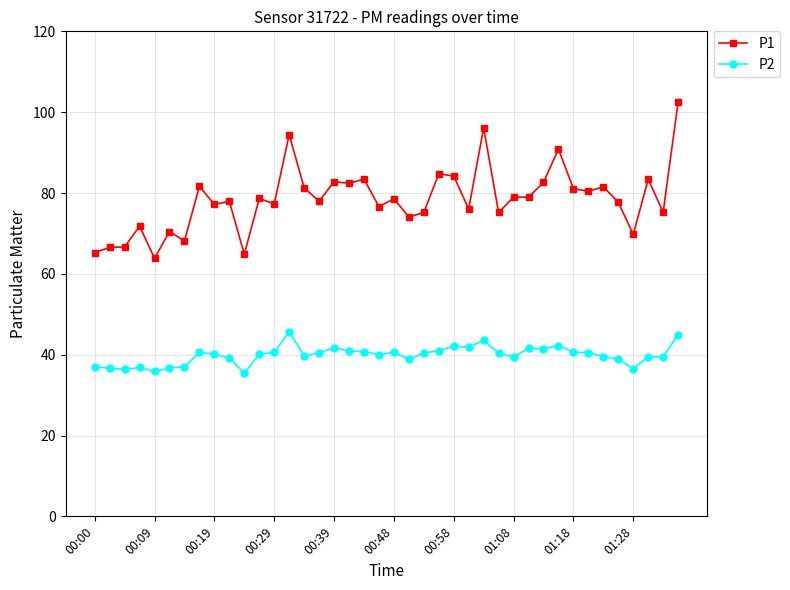

What is the difference between the maximum and minimum values in the P1 series?

38.7